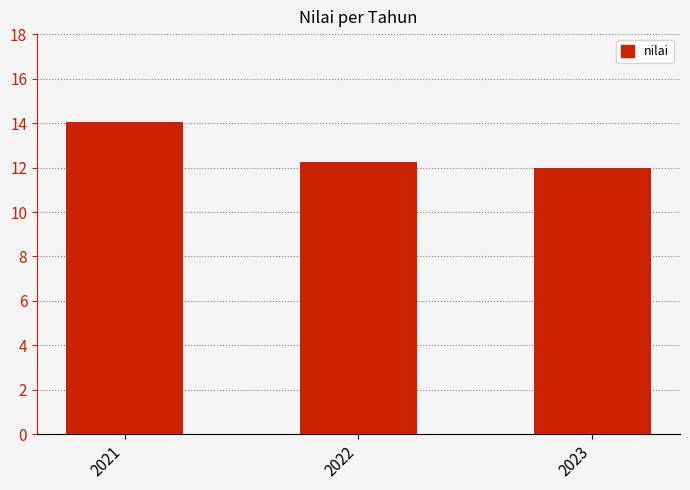

What value does the data have at 2021?

14.0